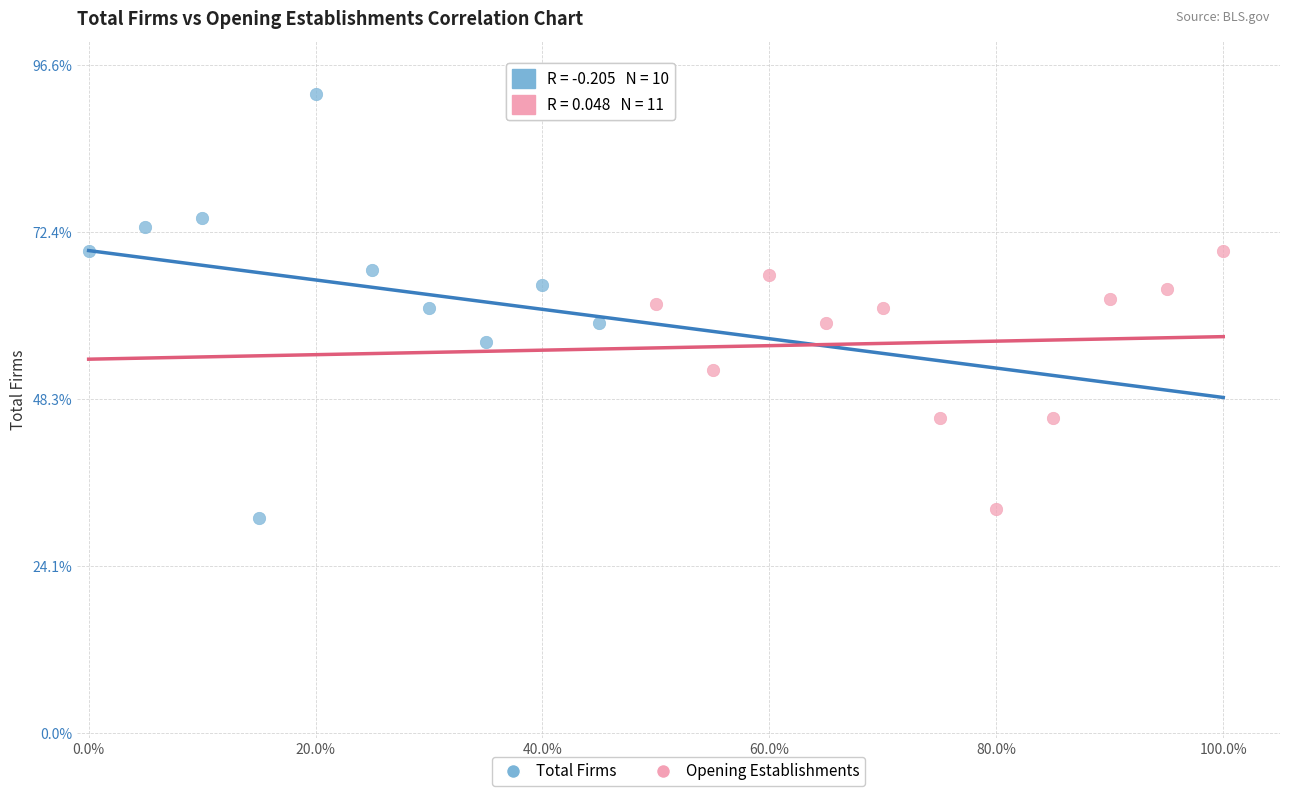

What are all the series names shown in the legend?

Total Firms, Opening Establishments